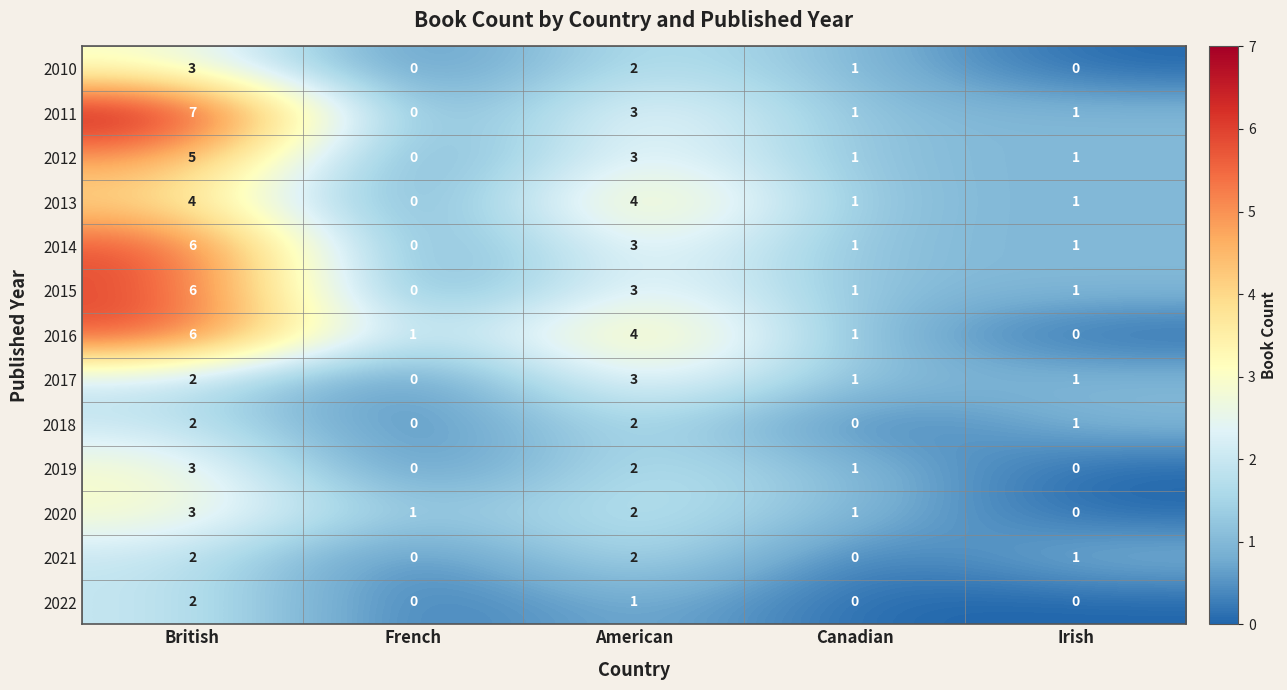

At which category is the sum across all series the highest?

British